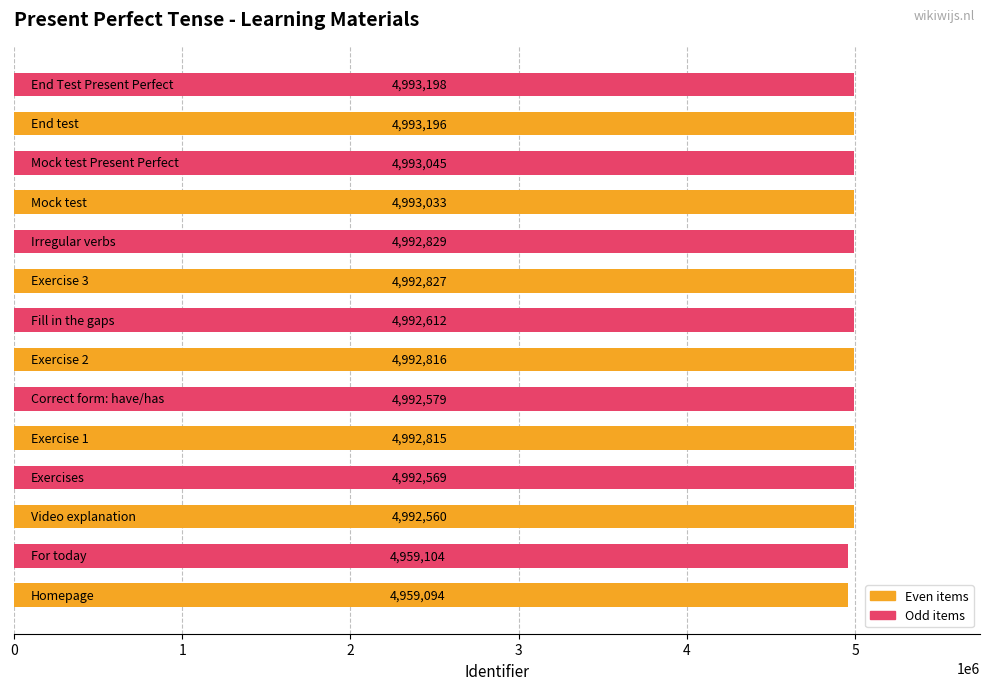

What is the average value?

4988020